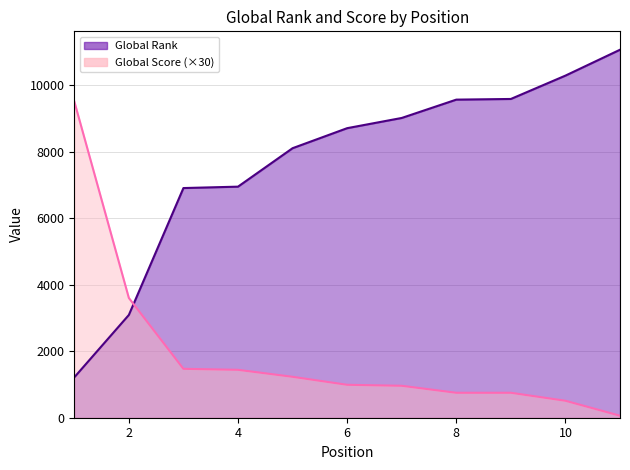

Reading right to left, transcribe all the data shown in this chart.

Global Rank: 11062	10284	9582	9562	9011	8704	8102	6946	6904	3089	1214
Global Score: 60	510	750	750	960	990	1230	1440	1470	3600	9510